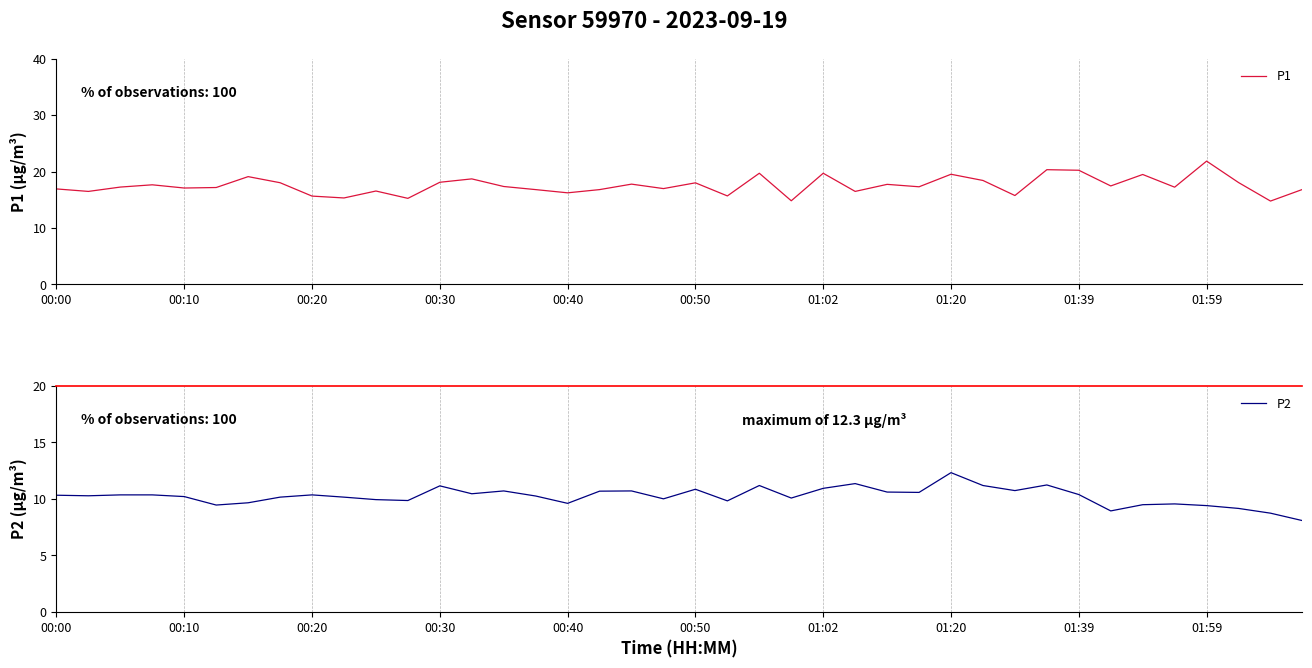

Which series changed the most between 19 and 22?

P1